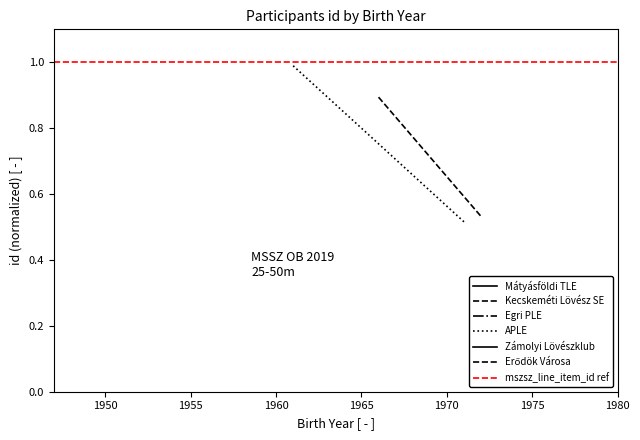

What is the greatest value displayed?

1.0